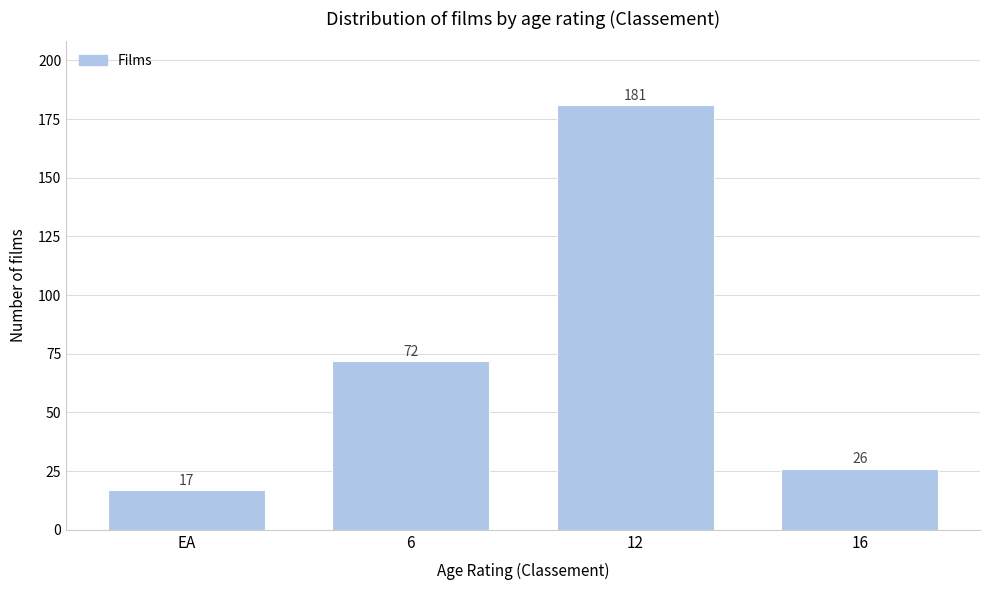

Reading left to right, list all the values displayed in this chart.

EA=17	6=72	12=181	16=26